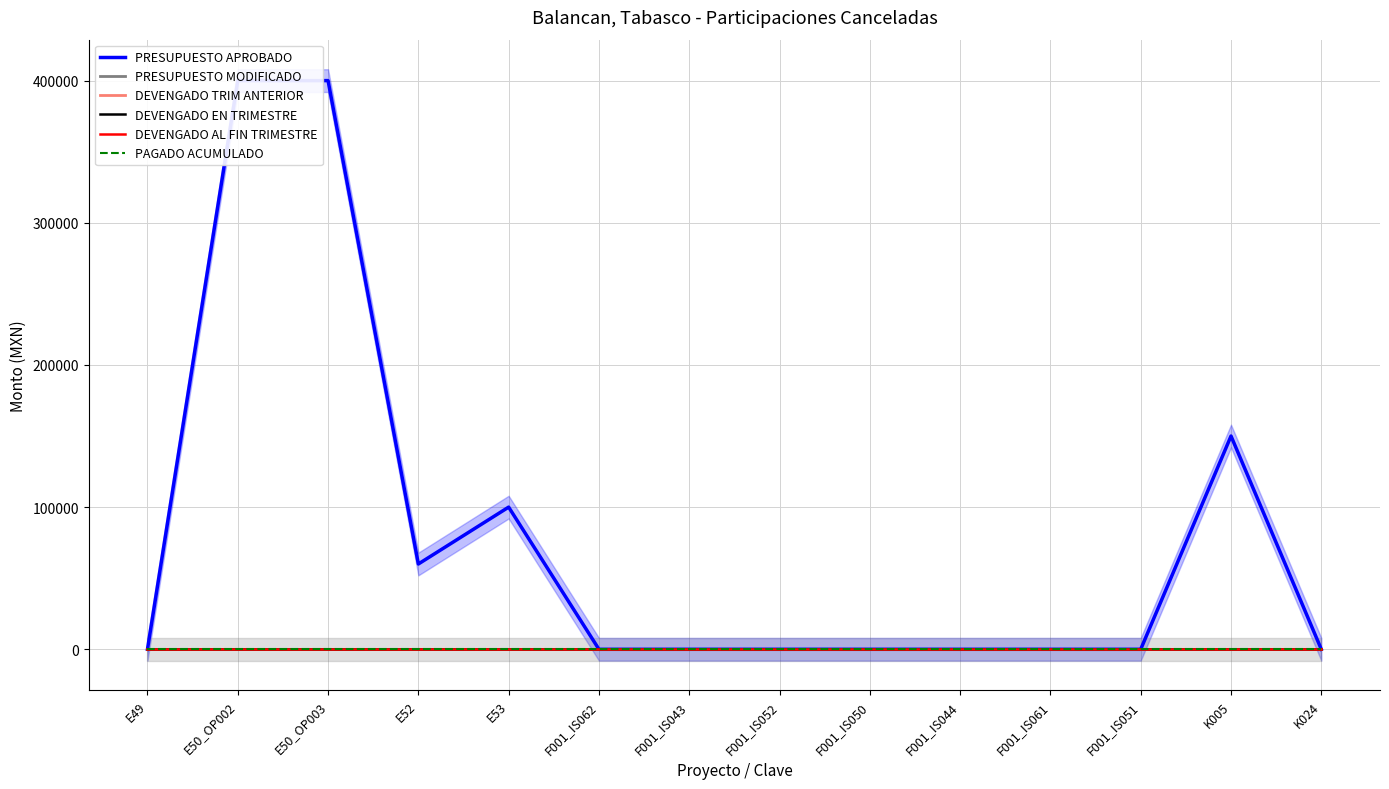

Which series has the largest range (max minus min)?

PRESUPUESTO APROBADO